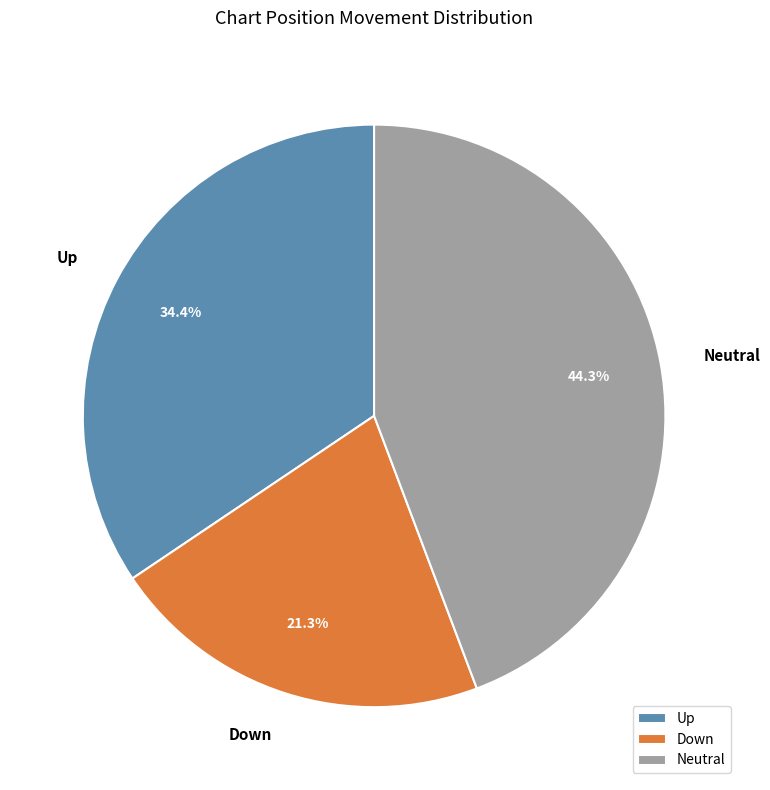

Which category has the biggest portion of the pie?

Neutral